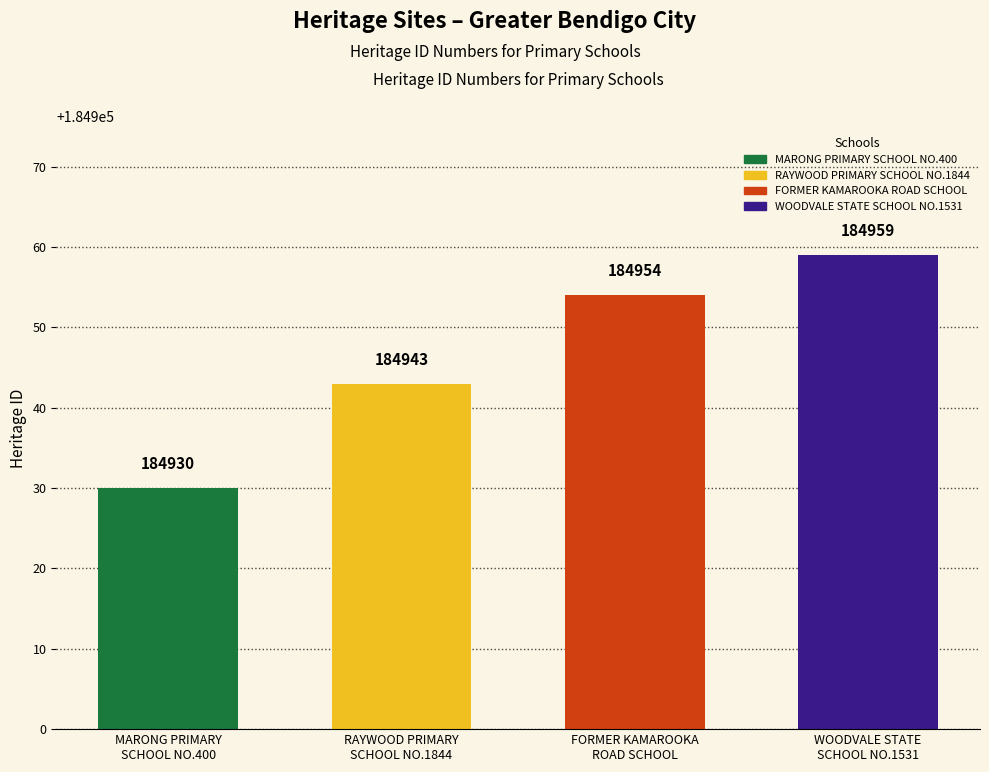

Is it true that the value at MARONG PRIMARY
SCHOOL NO.400 is 243340?

False